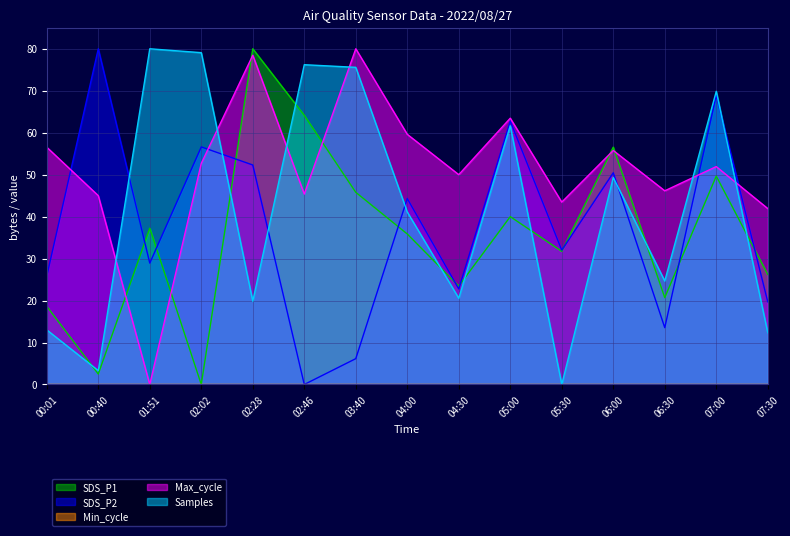

True or false: Max_cycle and SDS_P2 intersect in this chart.

True